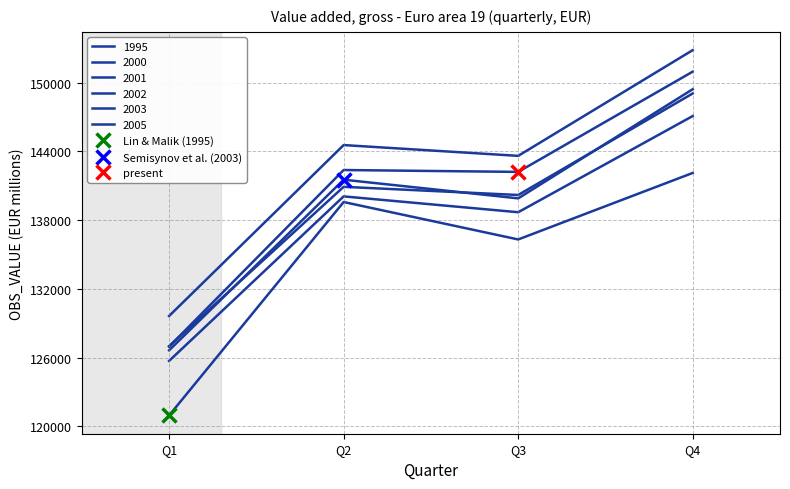

The value of 2003 at Q3 is 246347.7. True or false?

False